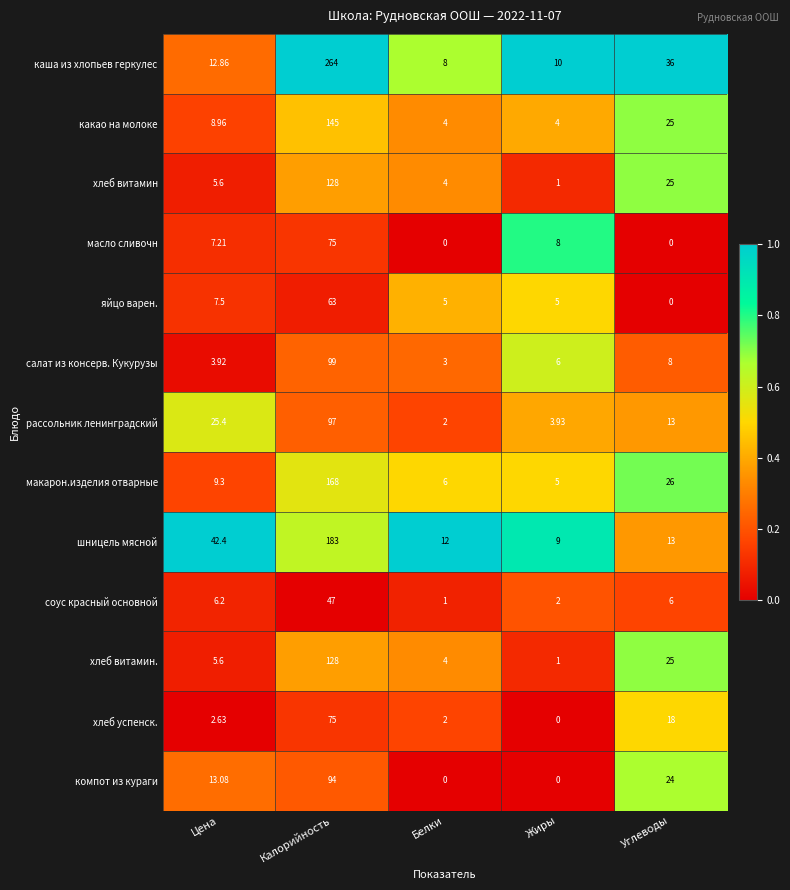

Which series has the widest spread of values?

каша из хлопьев геркулес